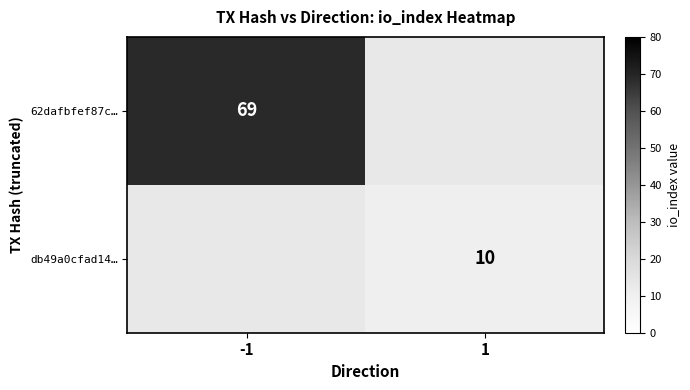

Is the value of 62dafbfef87c… at -1 greater than the value of db49a0cfad14… at 1?

Yes